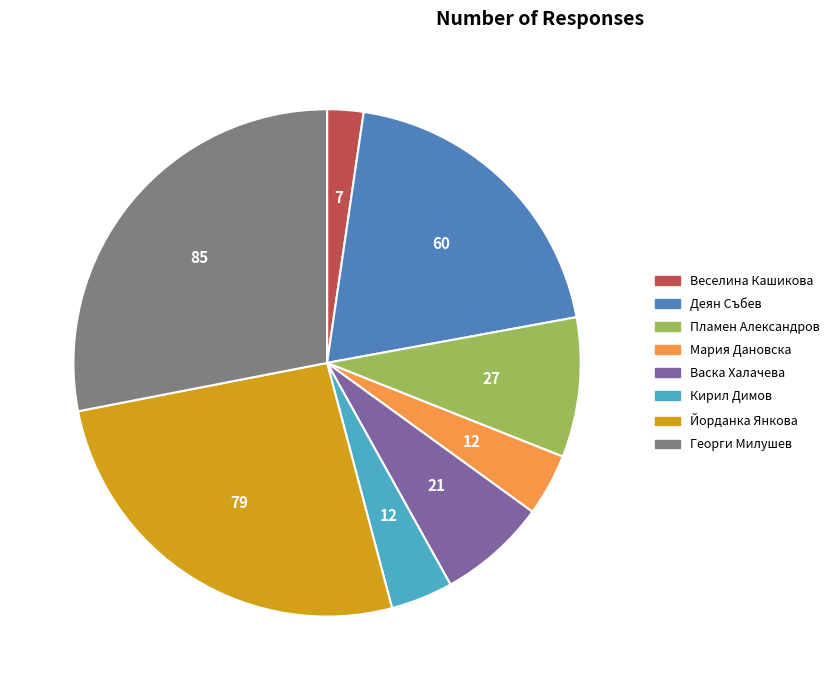

Is there a majority slice in this chart?

No